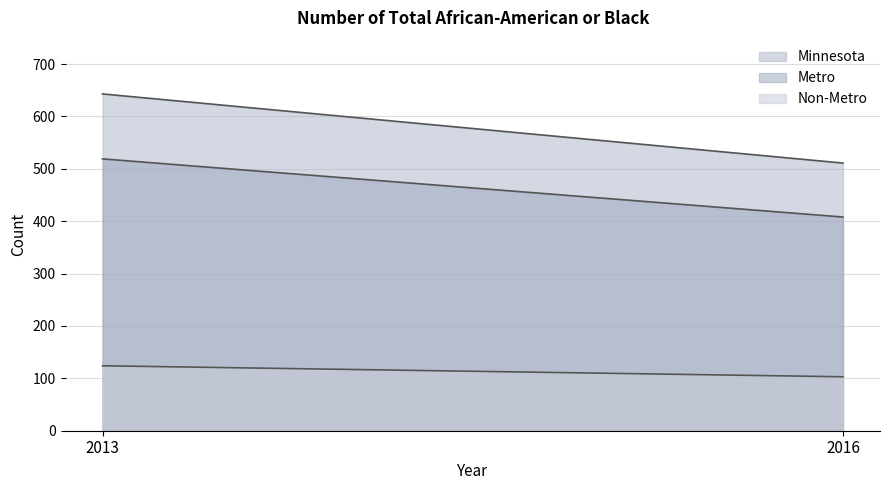

What is the difference between the maximum and minimum values in the Metro series?

111